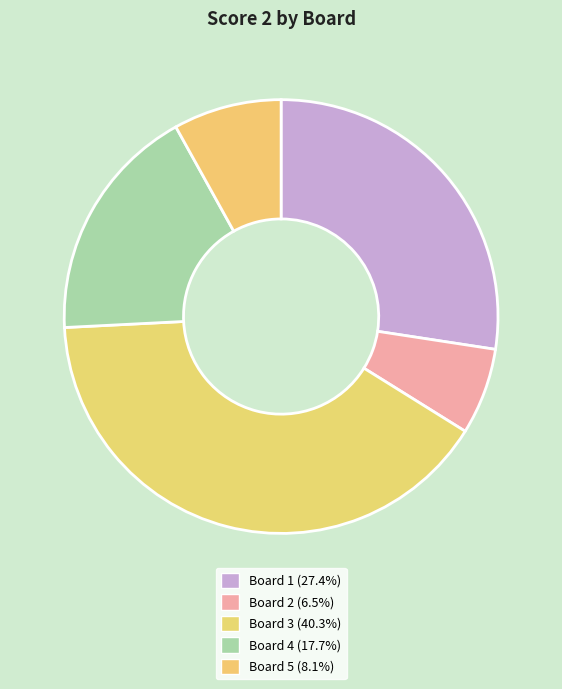

True or false: Board 3 accounts for 47% of the total.

False